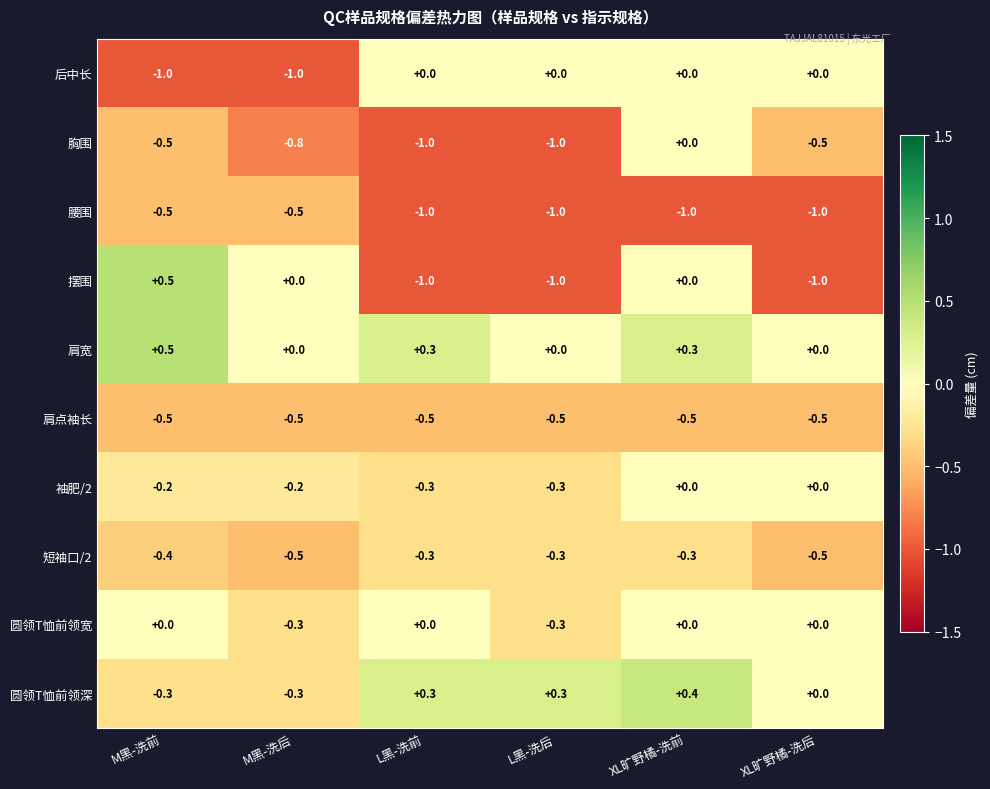

True or false: 圆领T恤前领宽 has a value of 0.0 at XL旷野橘-洗前.

True